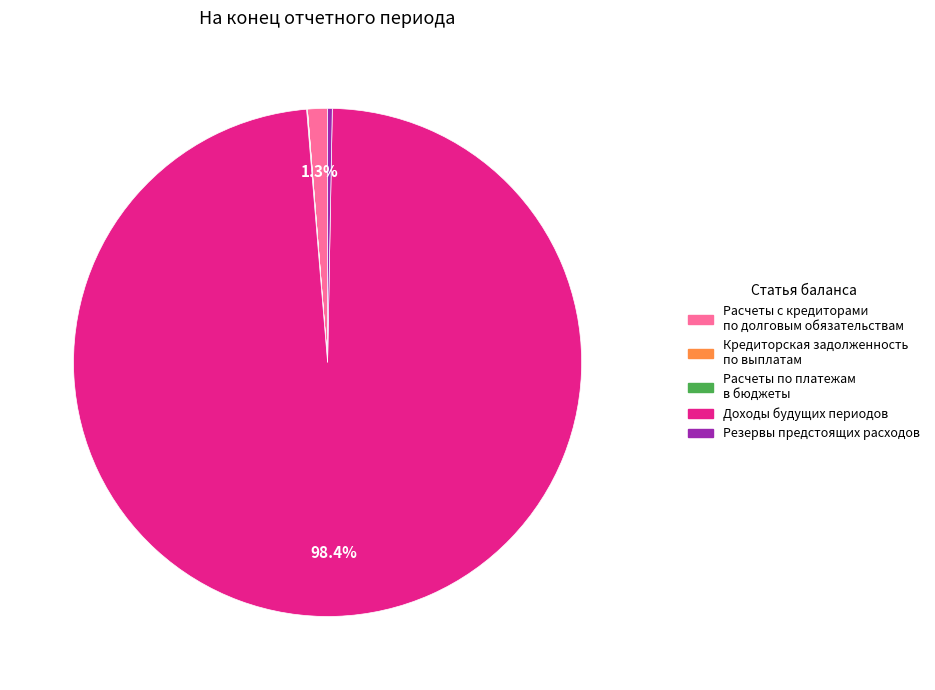

Is there a majority slice in this chart?

Yes